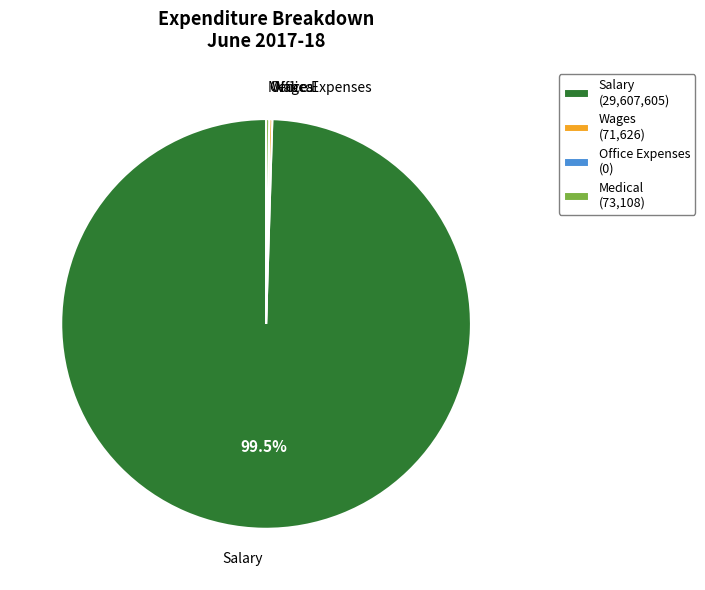

Is there a majority slice in this chart?

Yes